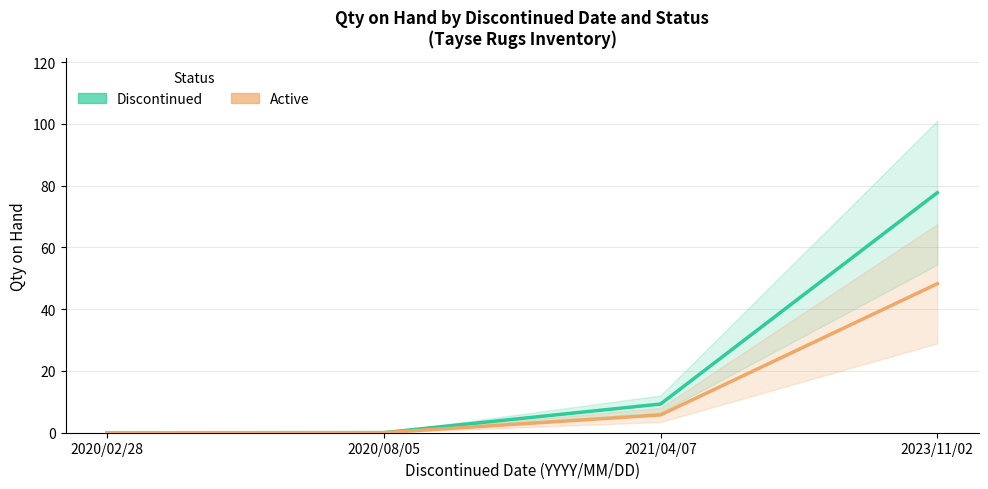

How many lines are shown in the chart?

2